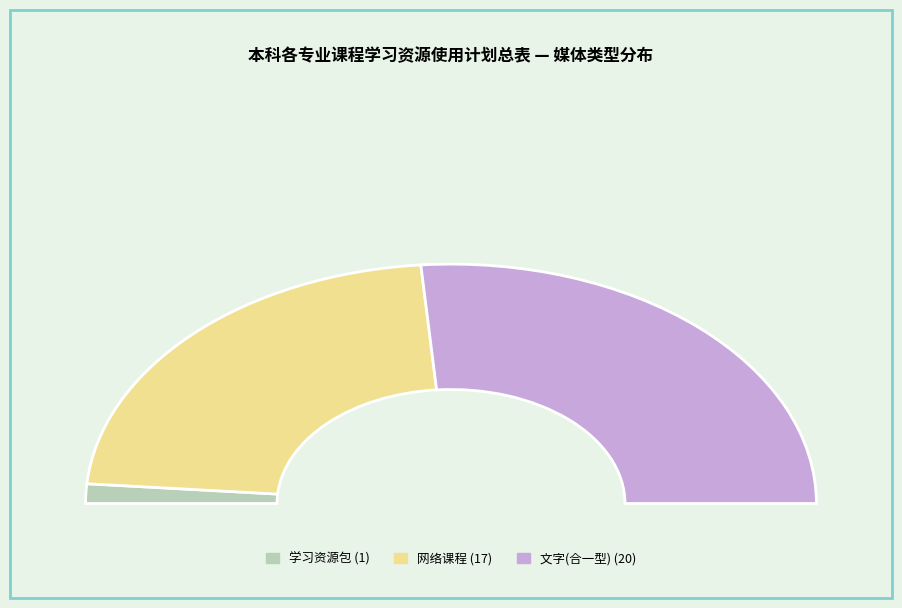

What portion of the pie excludes 文字(合一型)?

47.4%